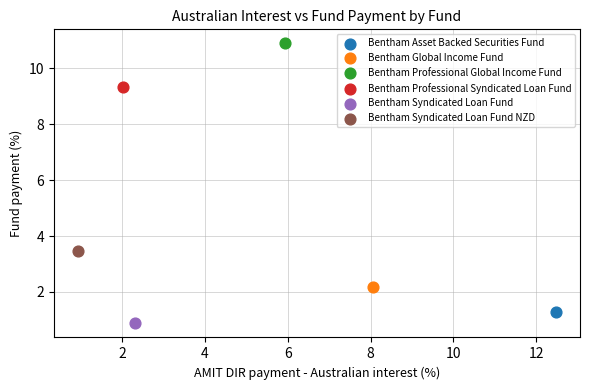

What are all the series names shown in the legend?

Bentham Asset Backed Securities Fund, Bentham Global Income Fund, Bentham Professional Global Income Fund, Bentham Professional Syndicated Loan Fund, Bentham Syndicated Loan Fund, Bentham Syndicated Loan Fund NZD